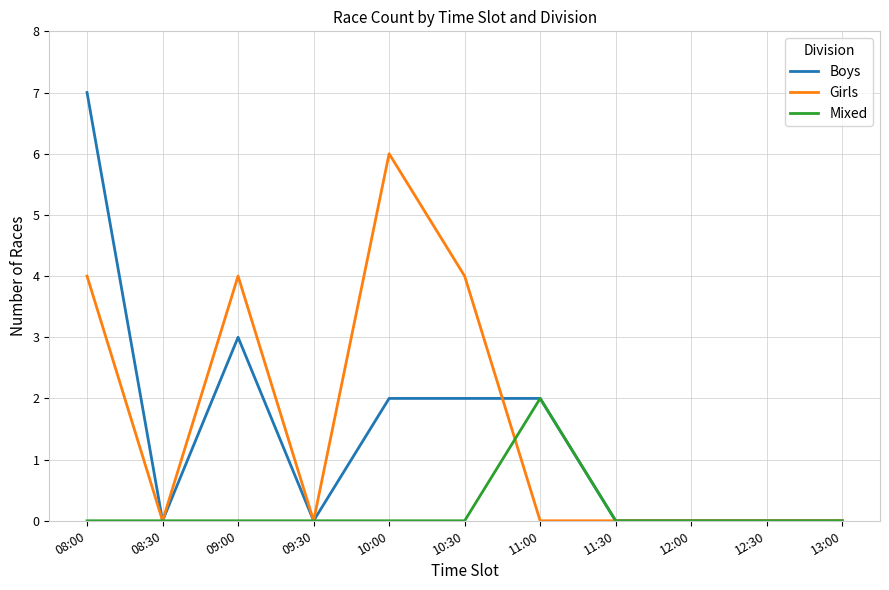

True or false: Mixed has a value of 1 at 12:00.

False